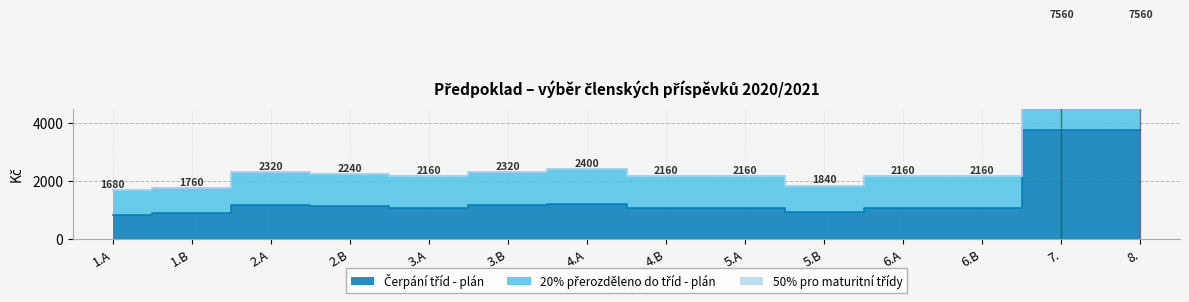

The value of Čerpání tříd - plán at 6.B is 297. True or false?

False